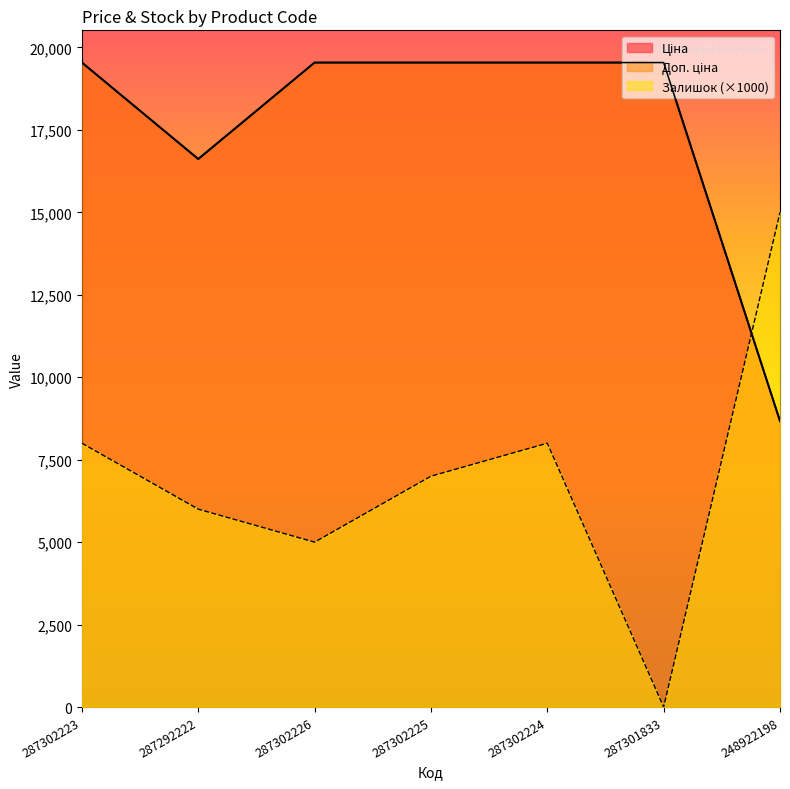

Between 287292222 and 287302223, which is larger?

287302223